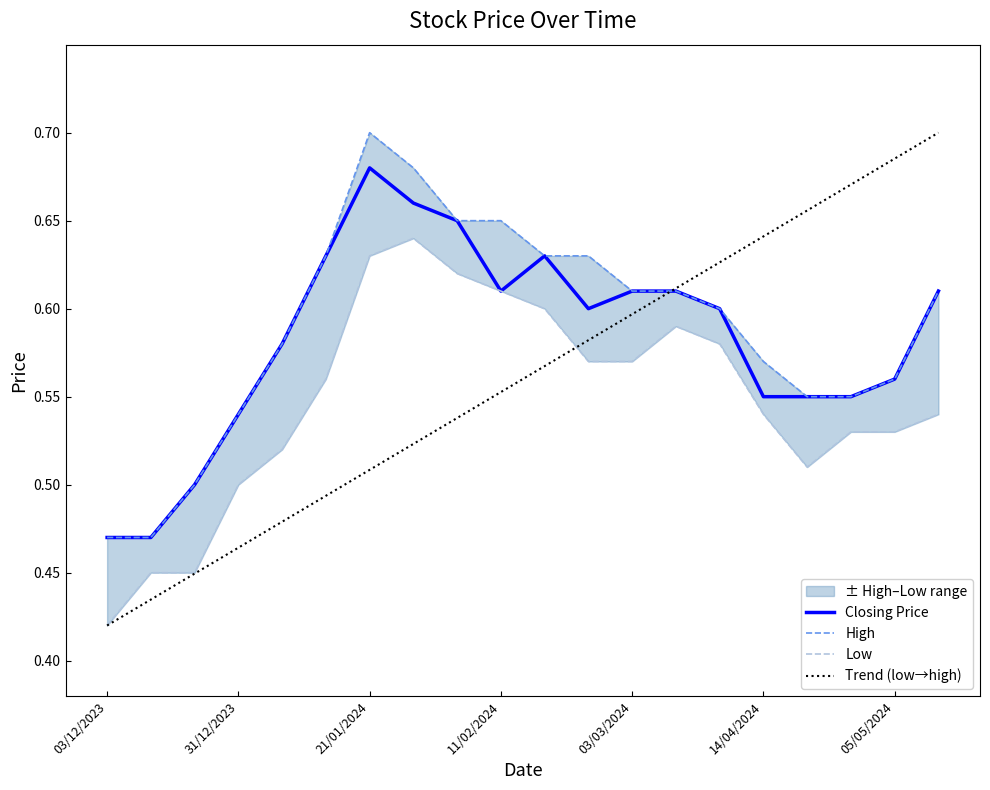

How many lines are shown in the chart?

4